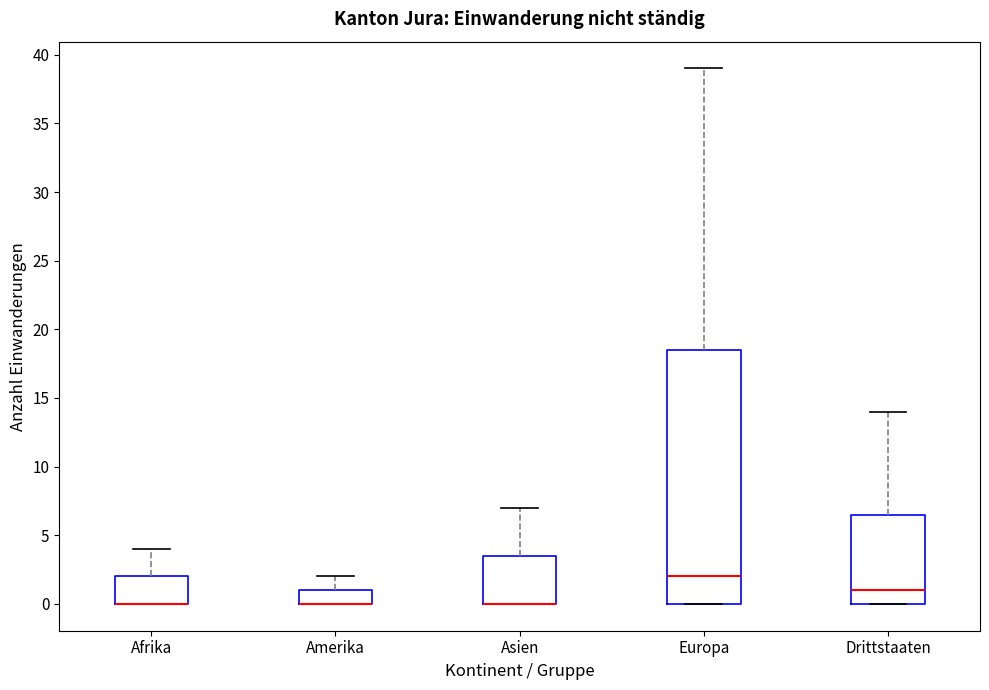

Where is the lower edge of the box for Asien on the y-axis? The values are not printed on the chart, so give them approximately, as read against the axis.

0.0